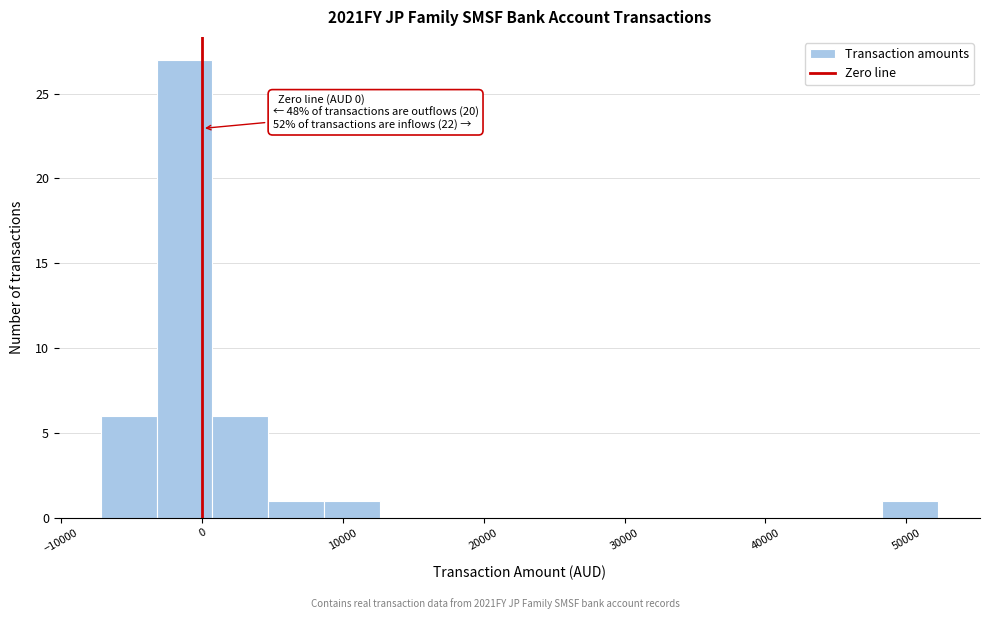

Around what value on the x-axis is the tallest bar? Give the approximate position of its centre, as read against the axis.

-1000